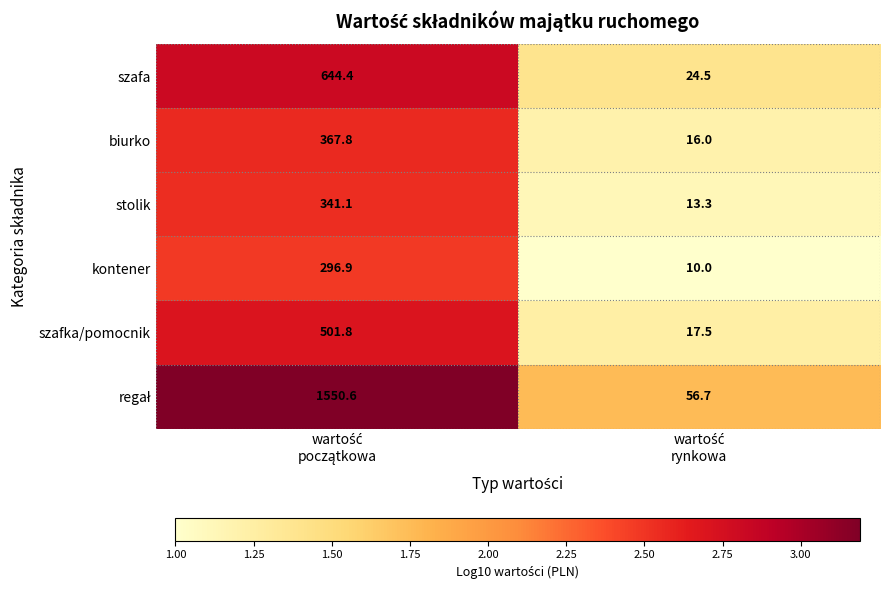

What is the minimum value for kontener?

10.0